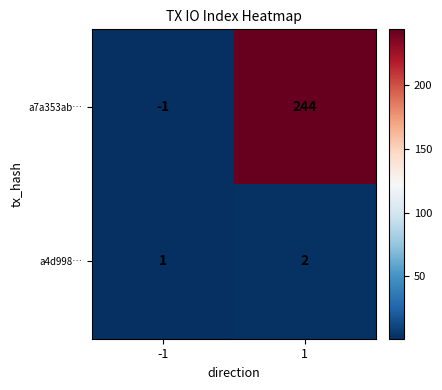

List the series in order of their peak value, highest first.

a7a353ab…, a4d998…